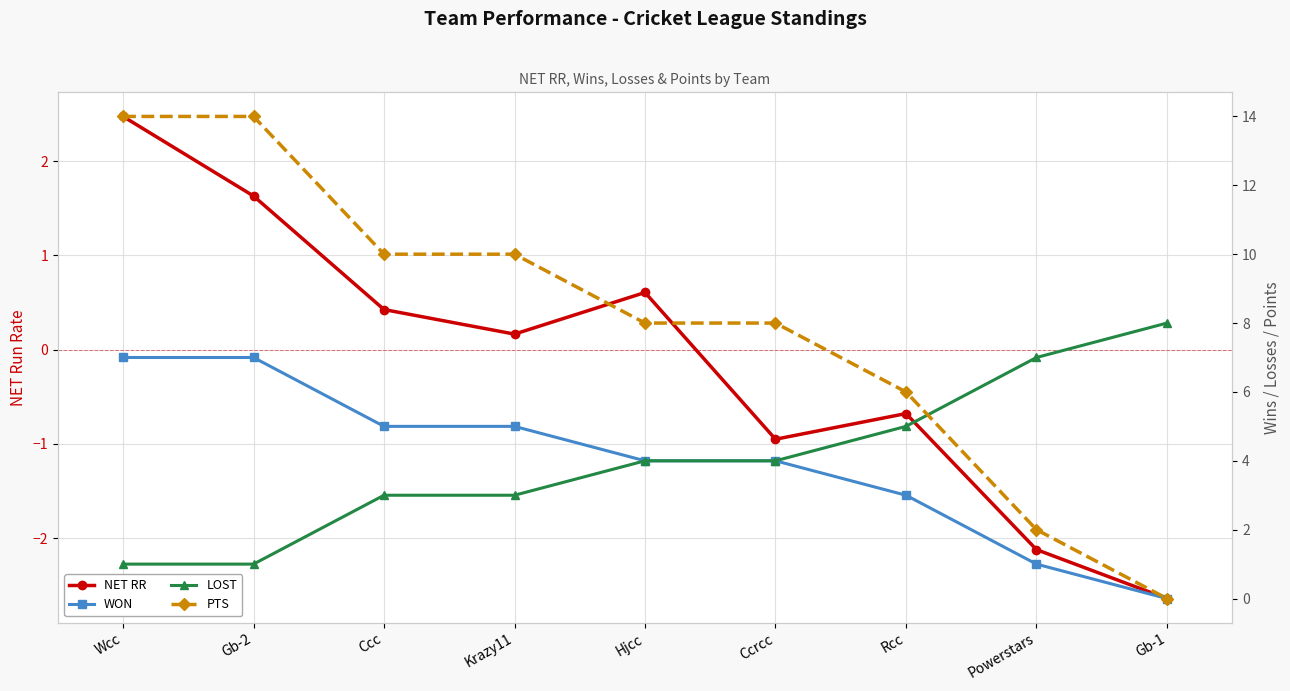

At which label does NET RR reach its peak?

Wcc